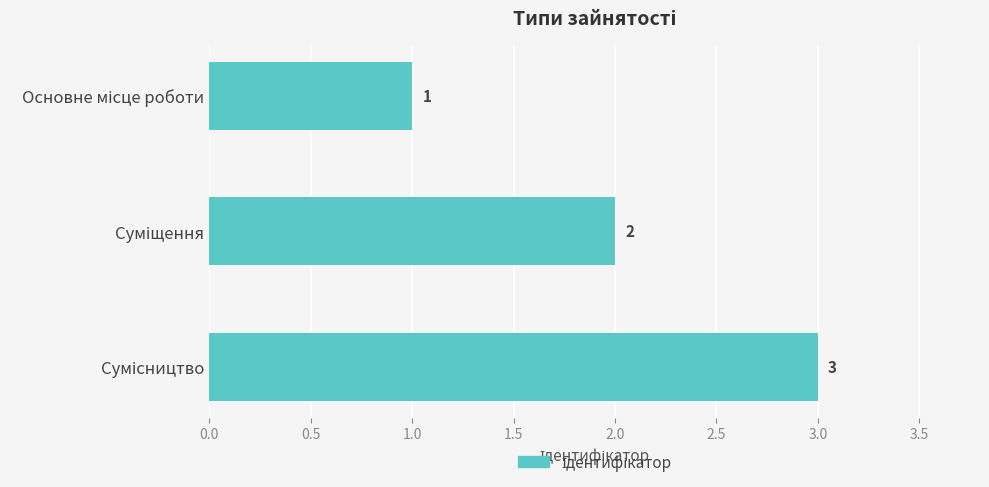

What is the greatest value displayed?

3